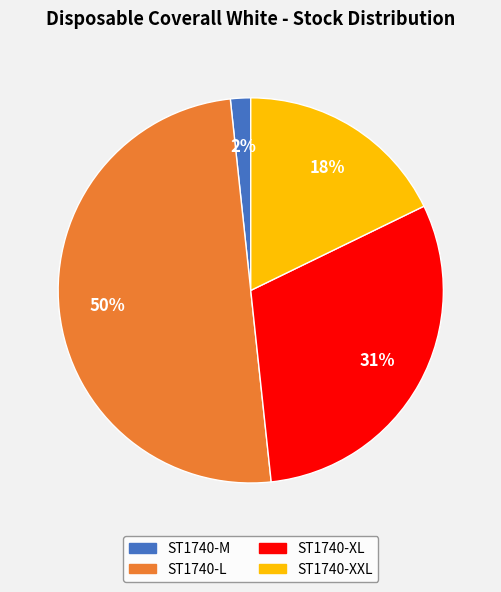

Rank the categories by value from lowest to highest.

ST1740-M, ST1740-XXL, ST1740-XL, ST1740-L